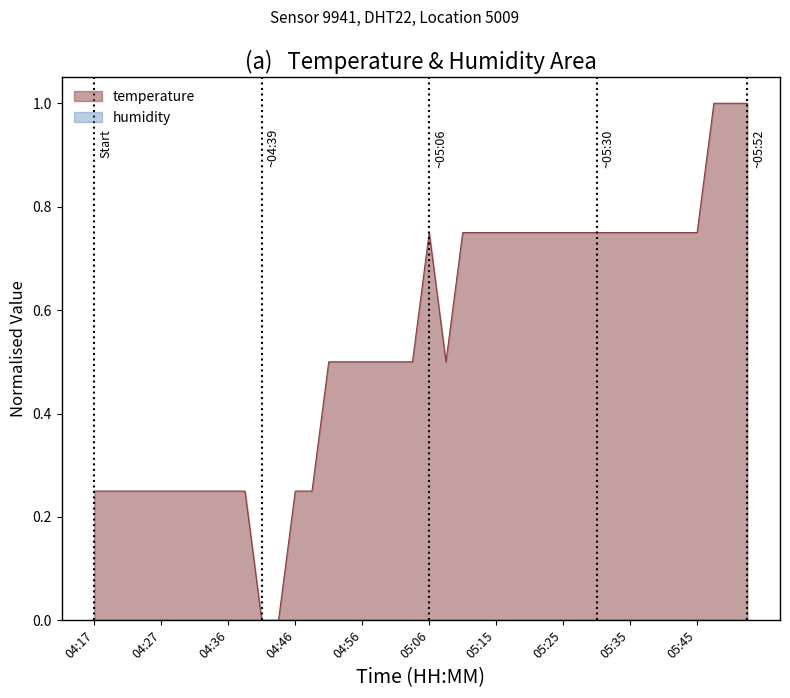

What is the difference between the maximum and minimum values?

1.0